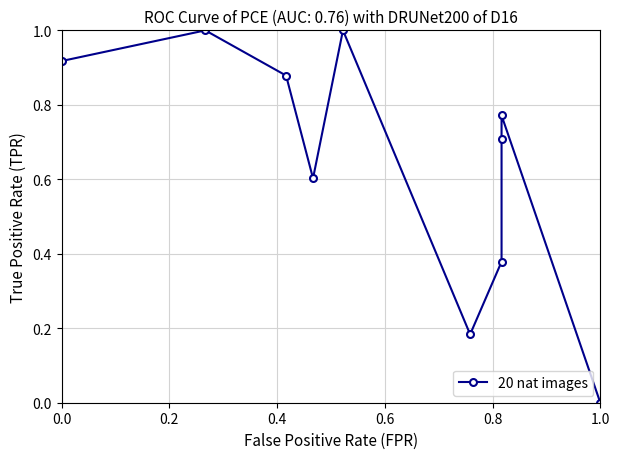

True or false: there are more than 1 points higher than both neighbors.

True